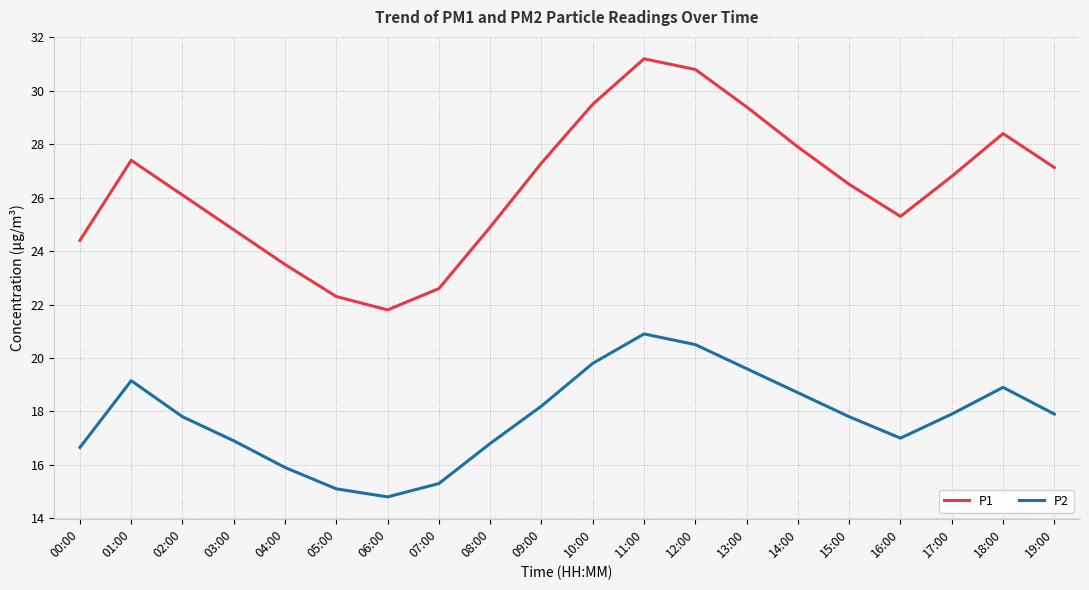

What are all the series names shown in the legend?

P1, P2